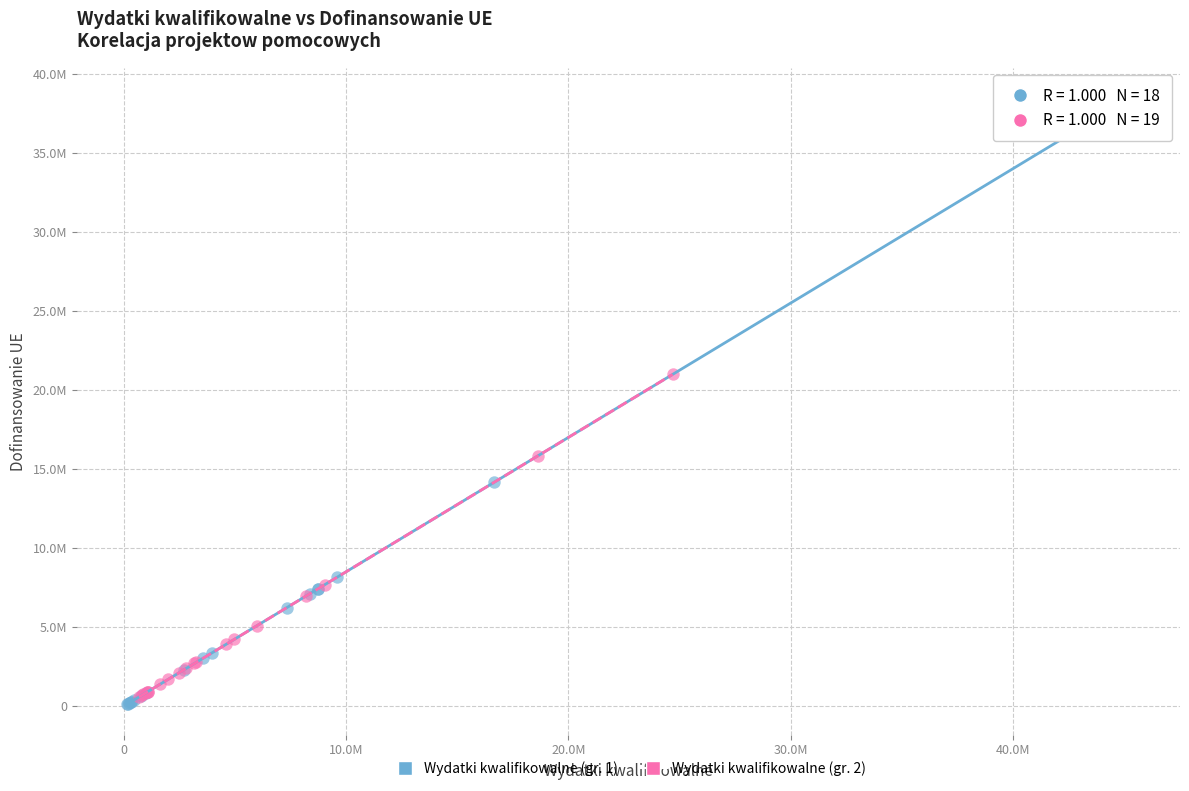

What are all the series names shown in the legend?

Wydatki kwalifikowalne (gr. 1), Wydatki kwalifikowalne (gr. 2)